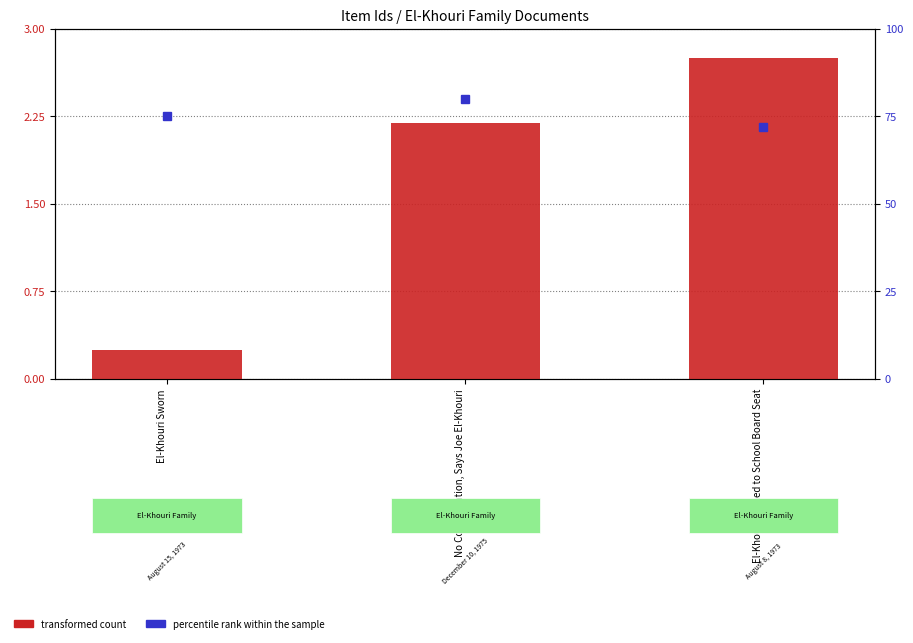

Does the chart contain any negative values?

No